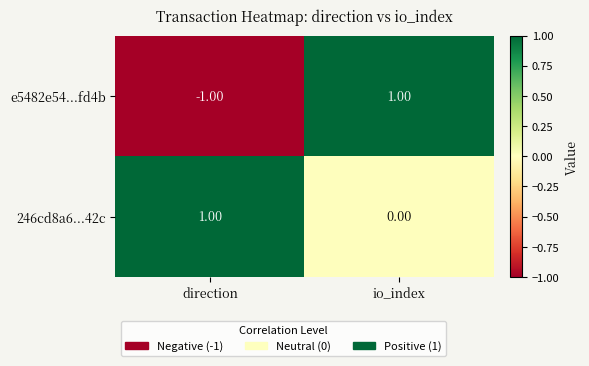

How many data points in 246cd8a6...42c are less than 1?

1